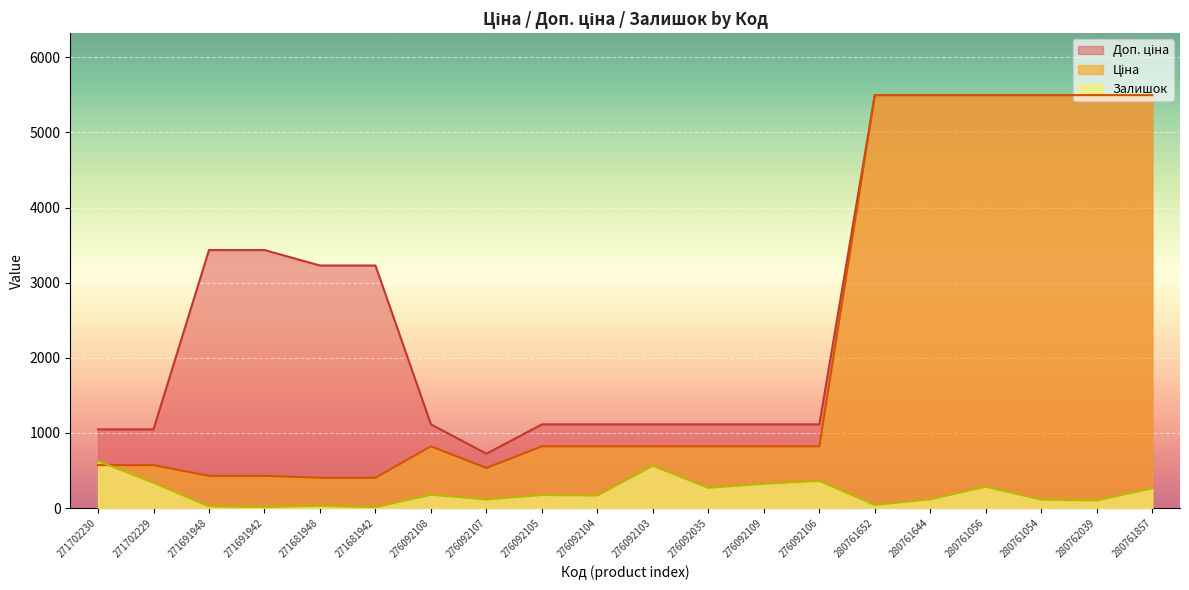

What position from the right is 271702230?

20